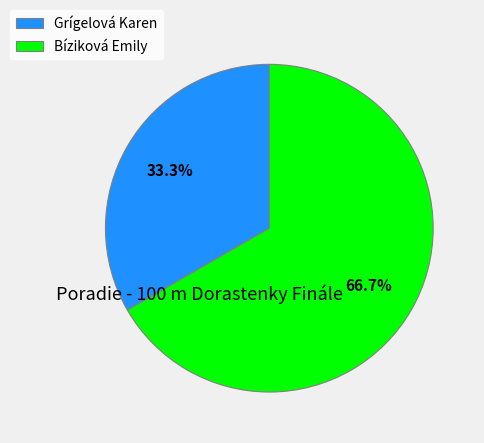

Approximately how many times larger is the value at Bíziková Emily compared to Grígelová Karen?

2.0